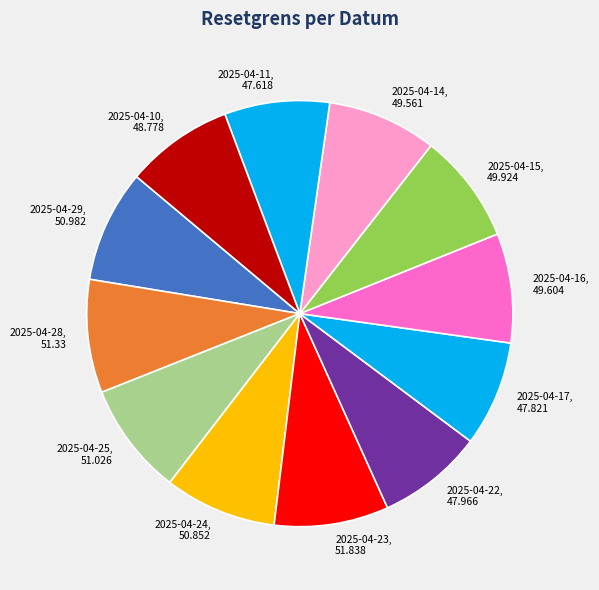

Approximately how many times larger is the value at 2025-04-24 compared to 2025-04-22?

1.1